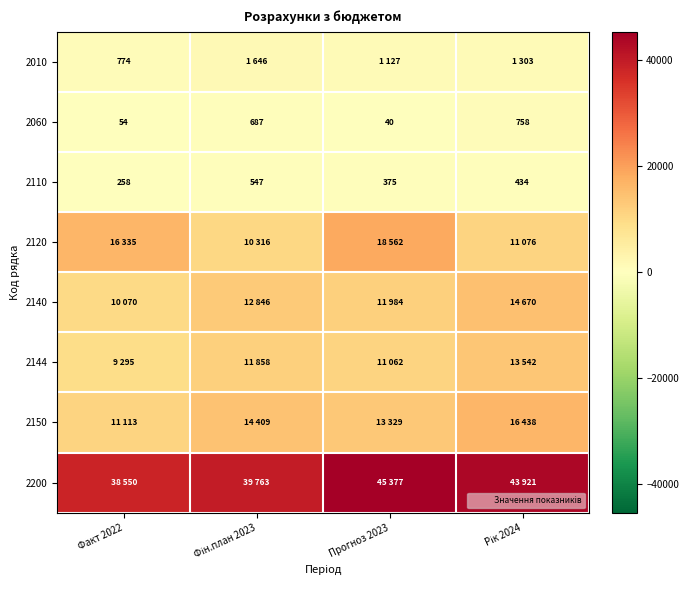

Which label corresponds to the smallest value in the chart?

Прогноз 2023